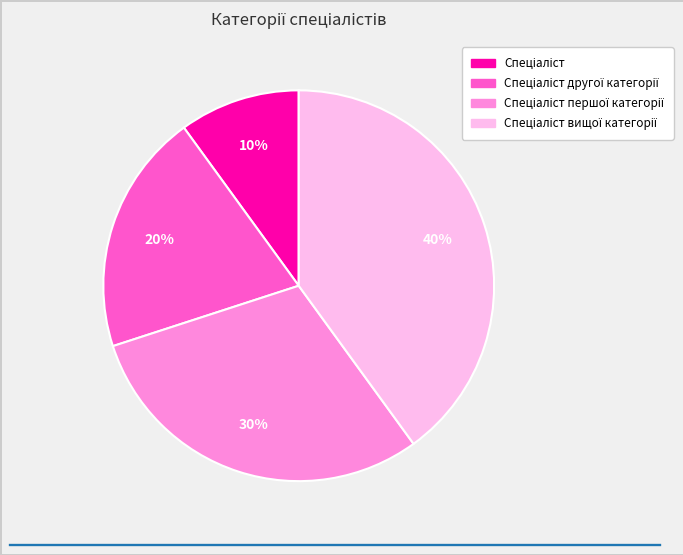

To the nearest percent, what is the difference between the largest and smallest slice percentages?

30%